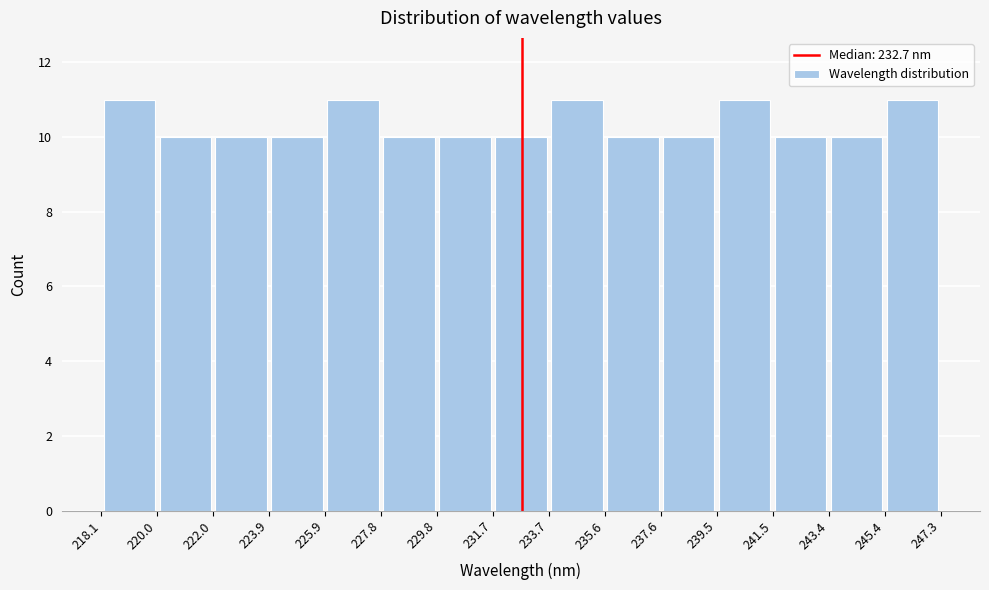

Reading left to right, list every bar in this chart as the range it spans on the x-axis followed by its height. The values are not printed on the chart, so give them approximately, as read against the axis.

218.1 to 220.0: 11
220.0 to 222.0: 10
222.0 to 223.9: 10
223.9 to 225.9: 10
225.9 to 227.8: 11
227.8 to 229.8: 10
229.8 to 231.7: 10
231.7 to 233.7: 10
233.7 to 235.6: 11
235.6 to 237.6: 10
237.6 to 239.5: 10
239.5 to 241.5: 11
241.5 to 243.4: 10
243.4 to 245.4: 10
245.4 to 247.3: 11